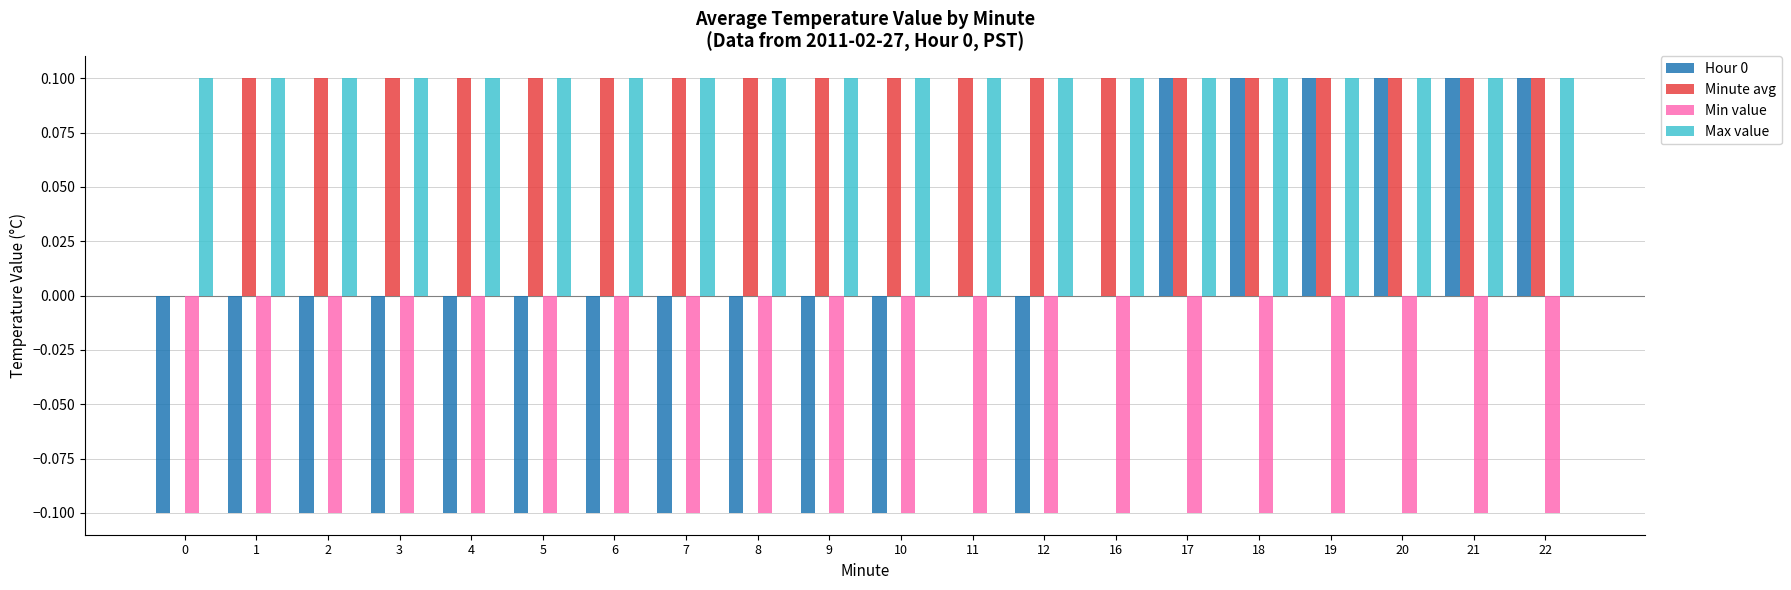

Is it true that Max value equals 0.0 at 21?

False